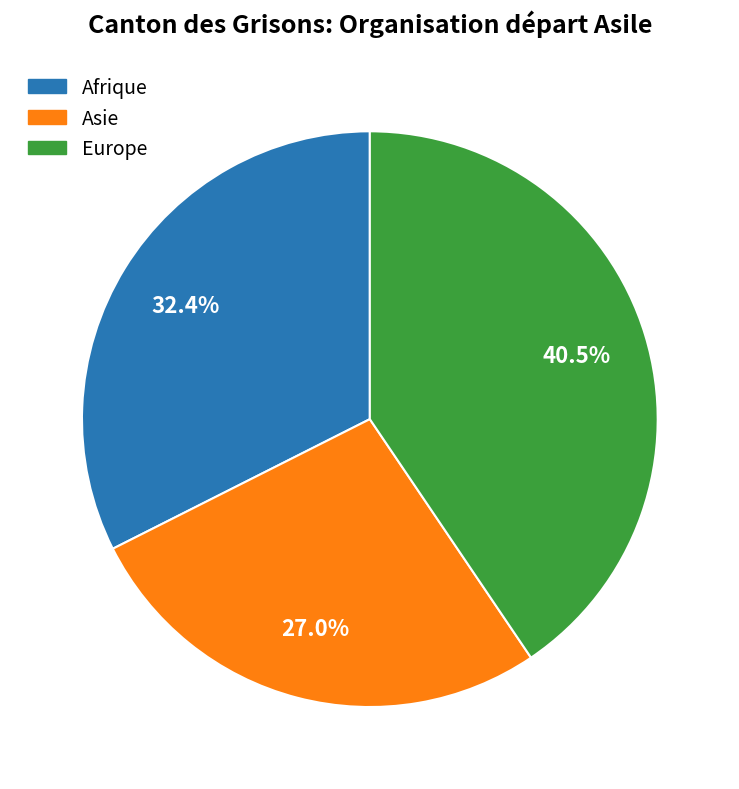

Is there a majority slice in this chart?

No